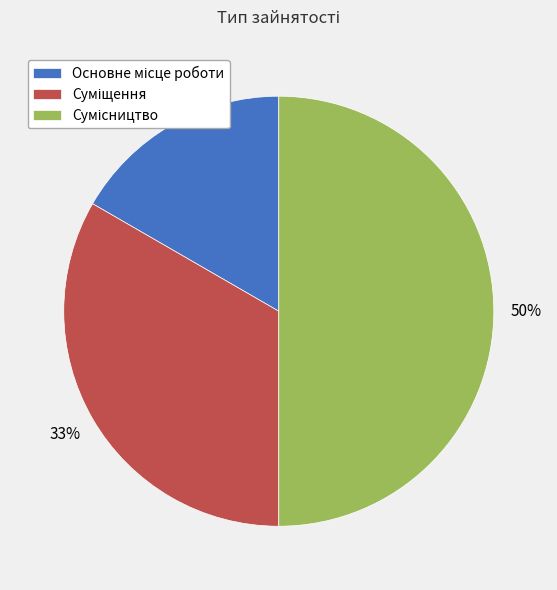

To the nearest percent, what is the average slice percentage?

33%